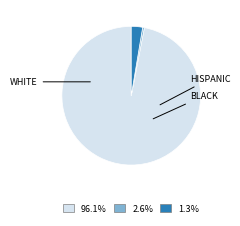

The HISPANIC slice represents 1% of the pie. True or false?

False